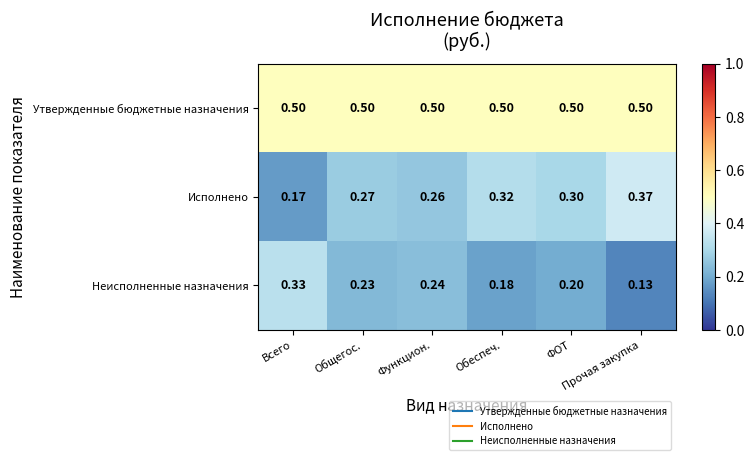

Which series has the largest total across all categories?

Утвержденные бюджетные назначения